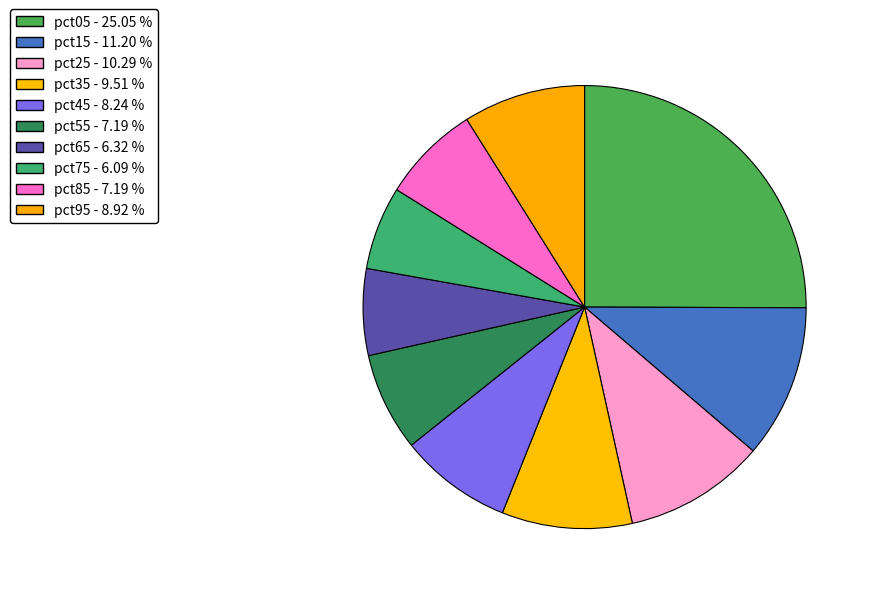

Which category has the smallest portion of the pie?

pct75